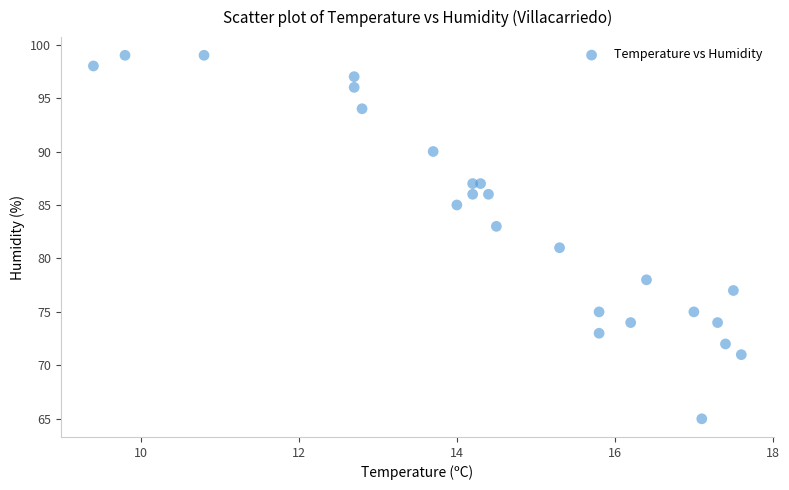

What is the range of Y values (max minus min)?

34